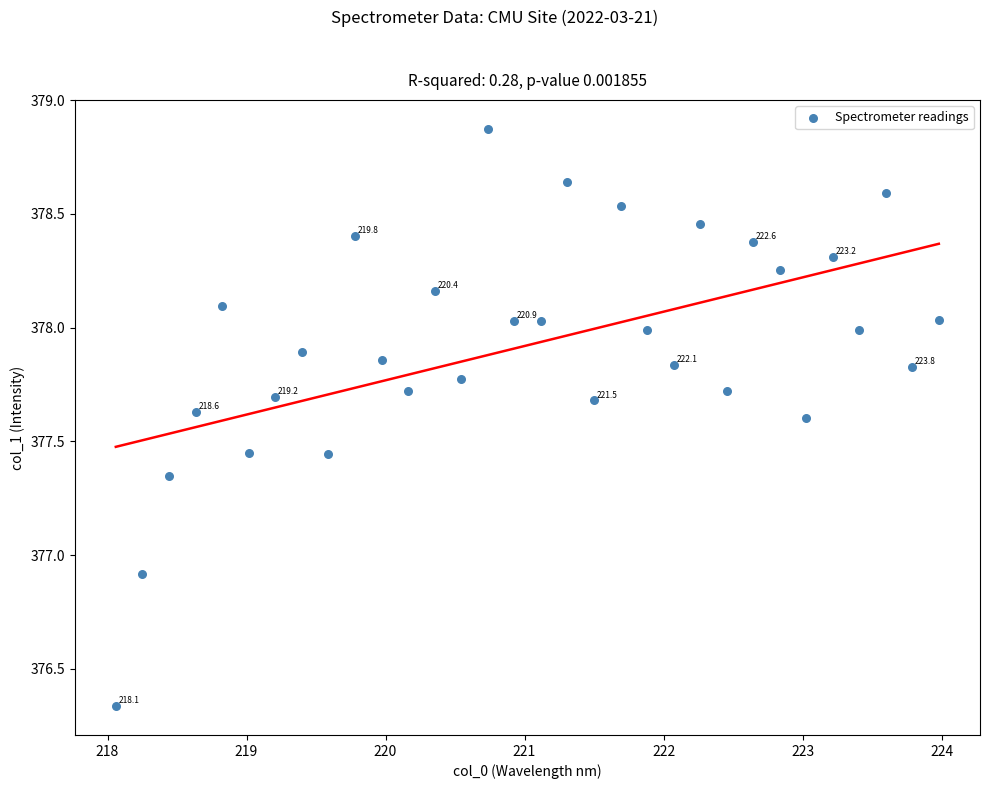

What Y value in the scatter plot is closest to 377?

376.9